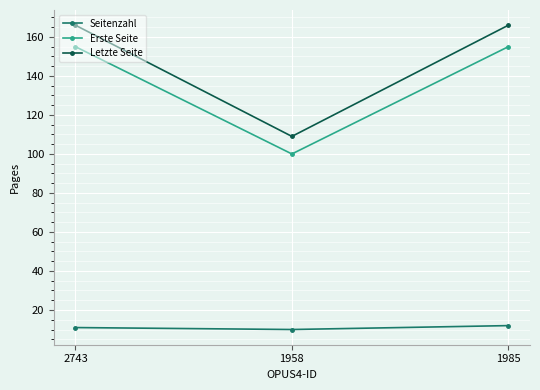

What is the difference between the highest and lowest values at 1958?

99